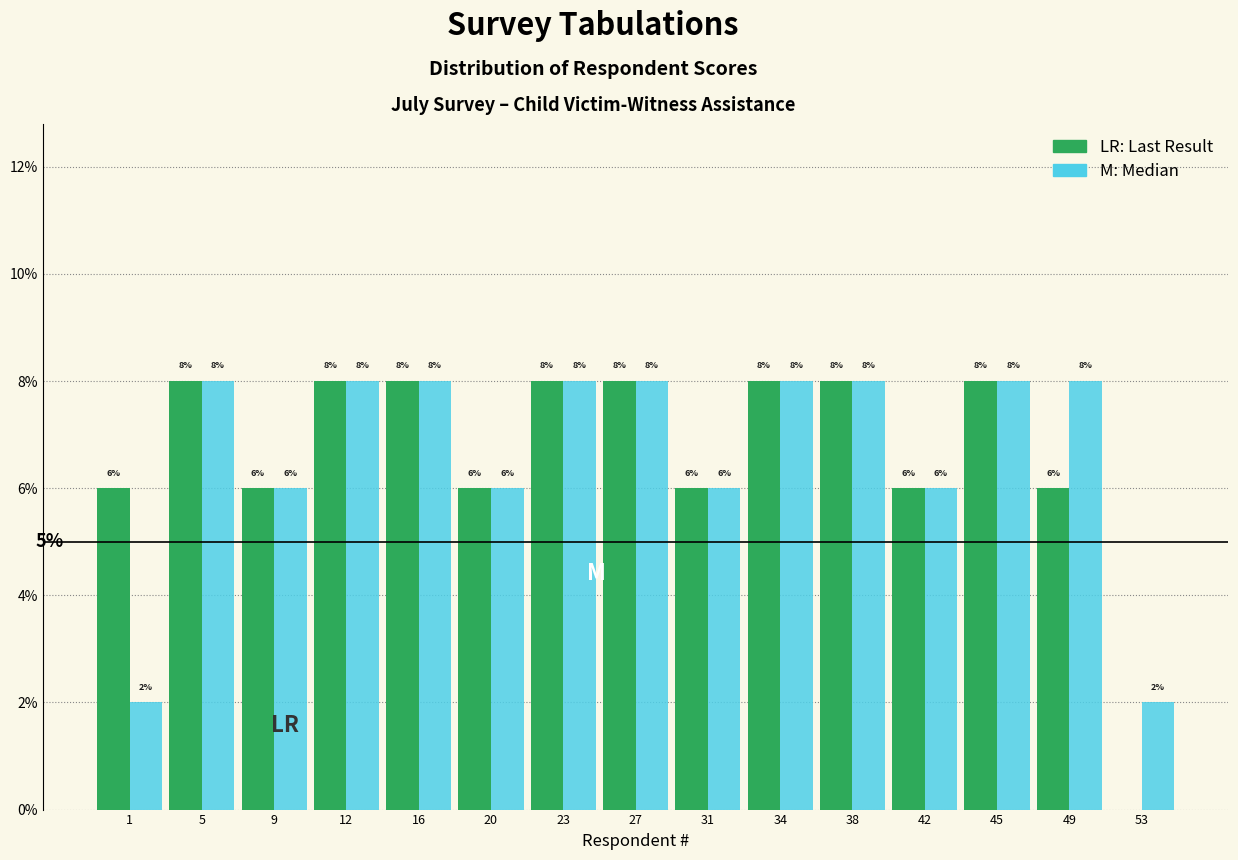

What is the total value across all series at 5?

16